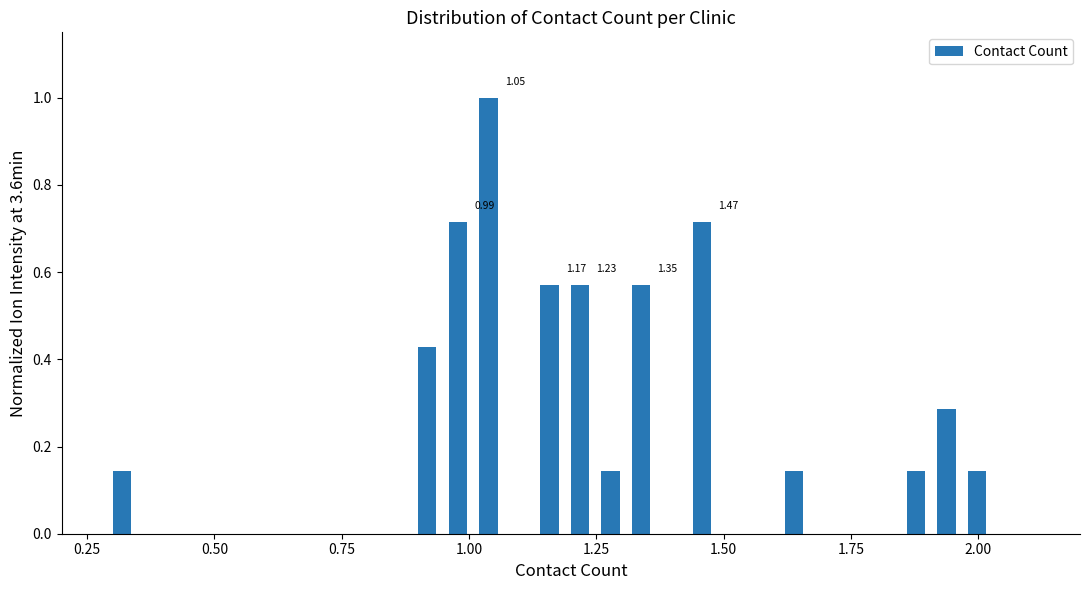

Read against the x-axis, roughly where is the centre of the tallest bar?

1.05